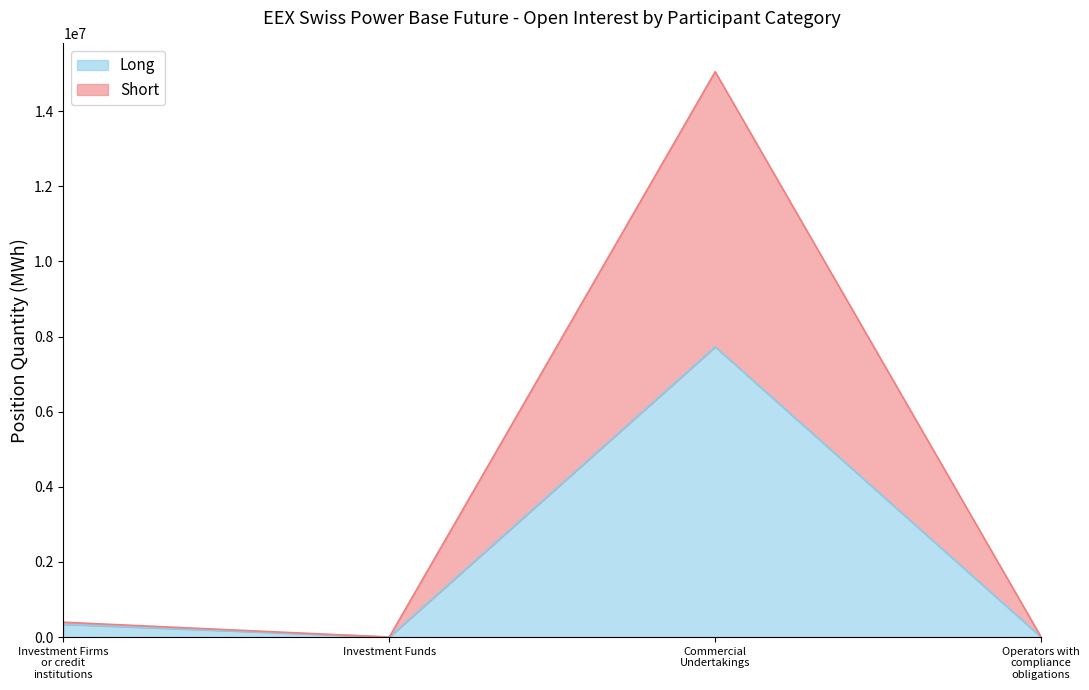

How many interior local peaks does the Long series have?

1